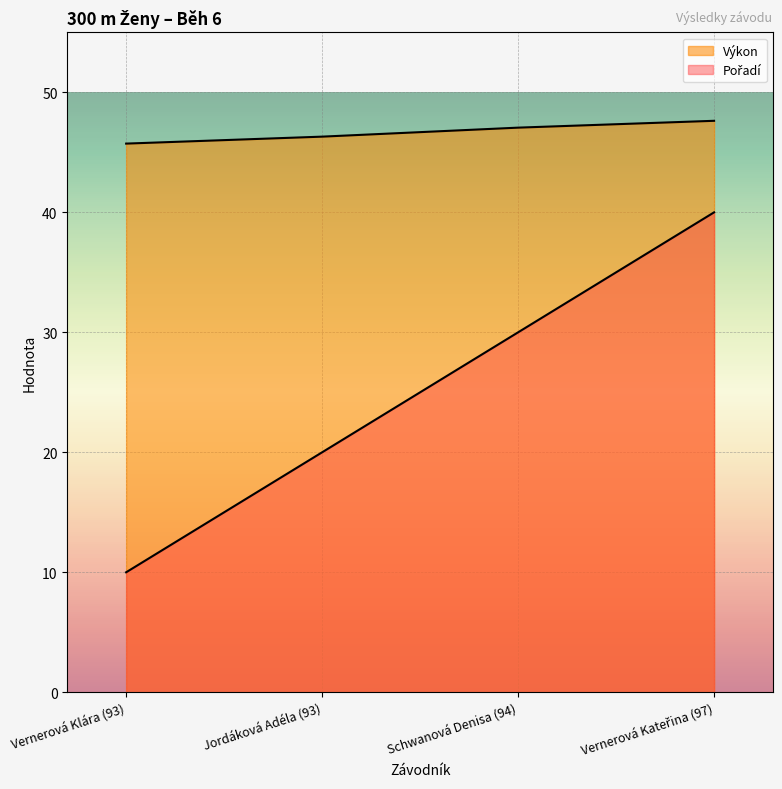

Which series has the largest range (max minus min)?

Pořadí